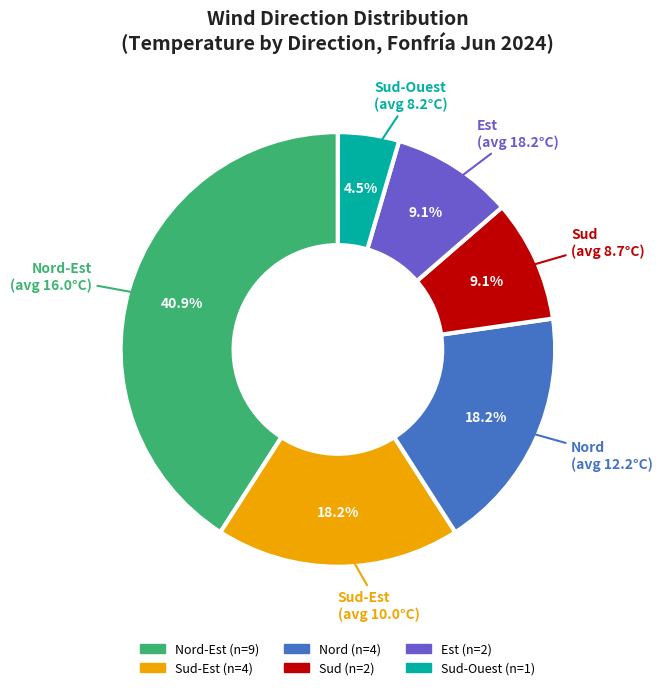

Is there any slice that represents more than half of the pie?

No